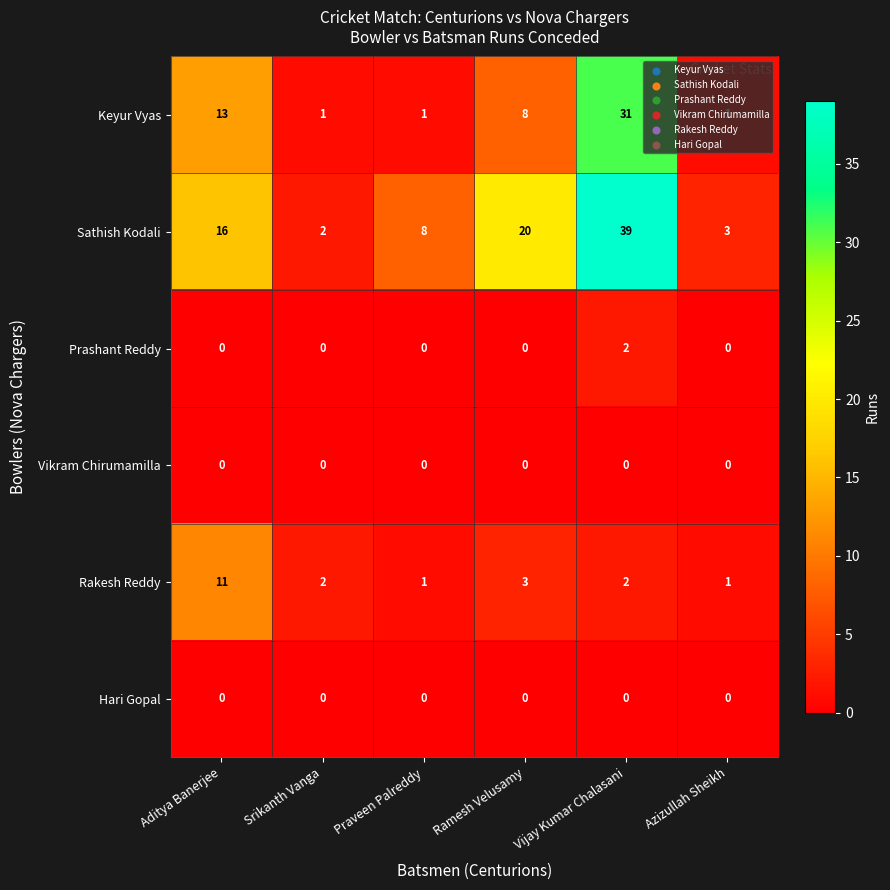

At which label is Sathish Kodali closest to 20?

Ramesh Velusamy